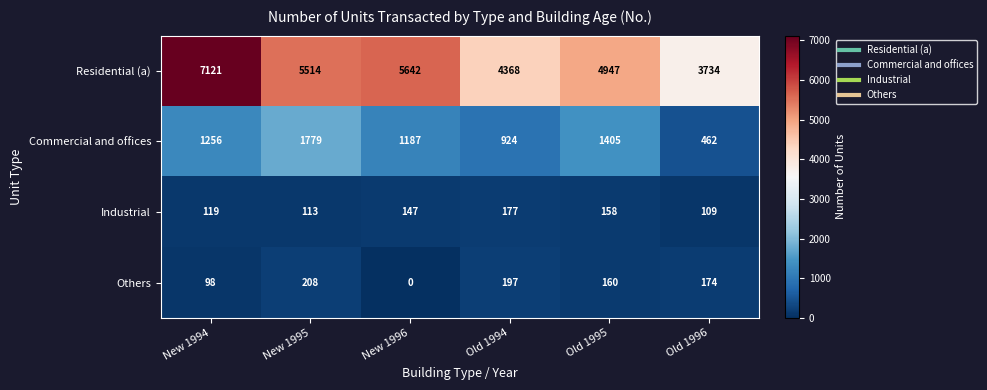

What is the spread (max minus min) of values at Old 1995?

4789